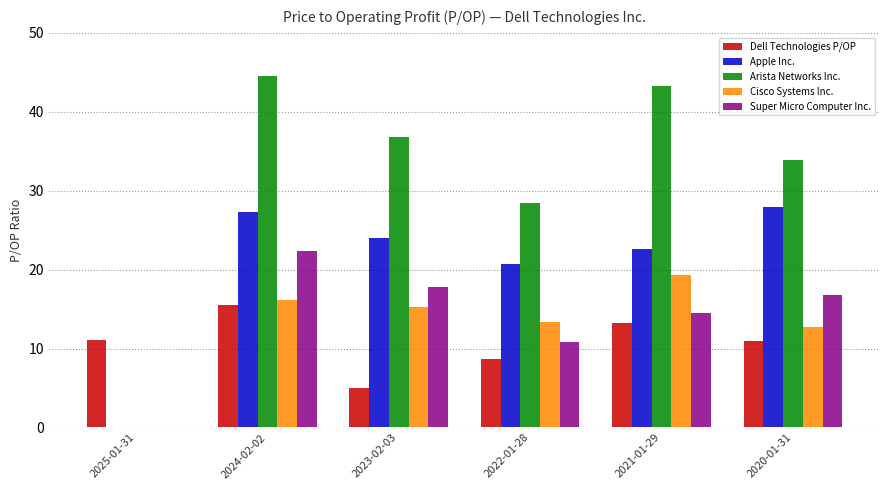

What is the maximum value shown in the chart?

44.5